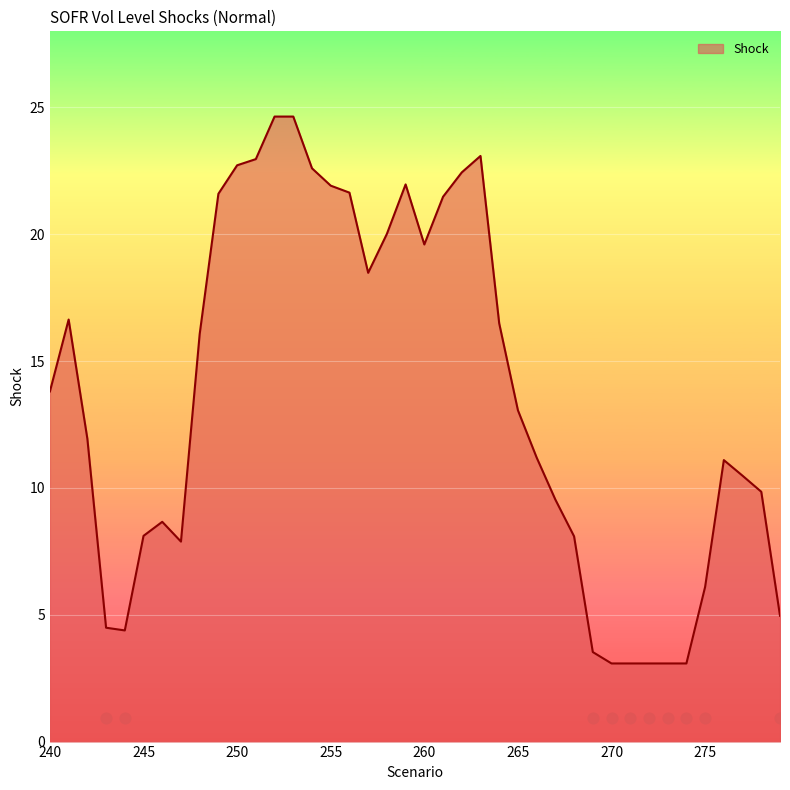

What is the change in value from 252 to 265?

-11.6